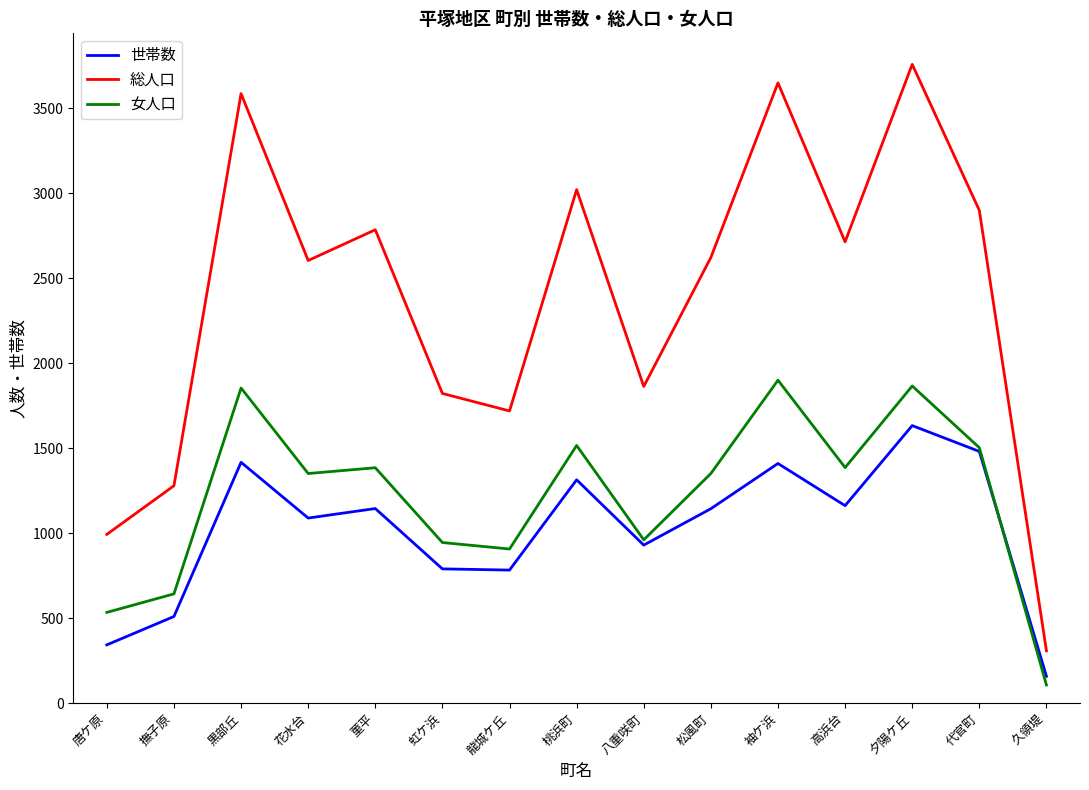

In 世帯数, how many points are higher than both neighbors (excluding endpoints)?

5